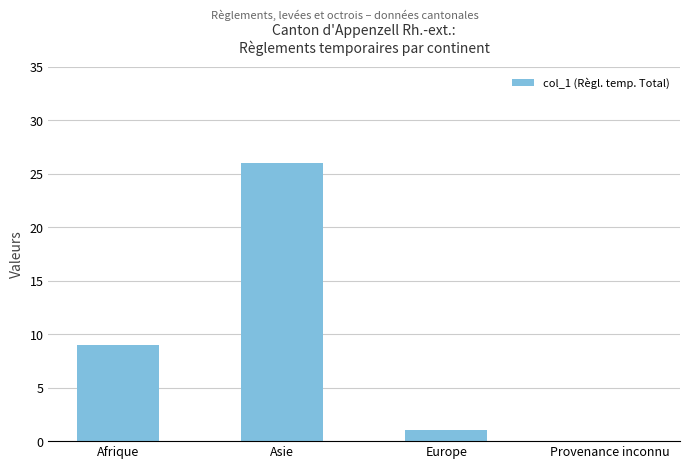

Is it true that the value at Afrique is 9?

True